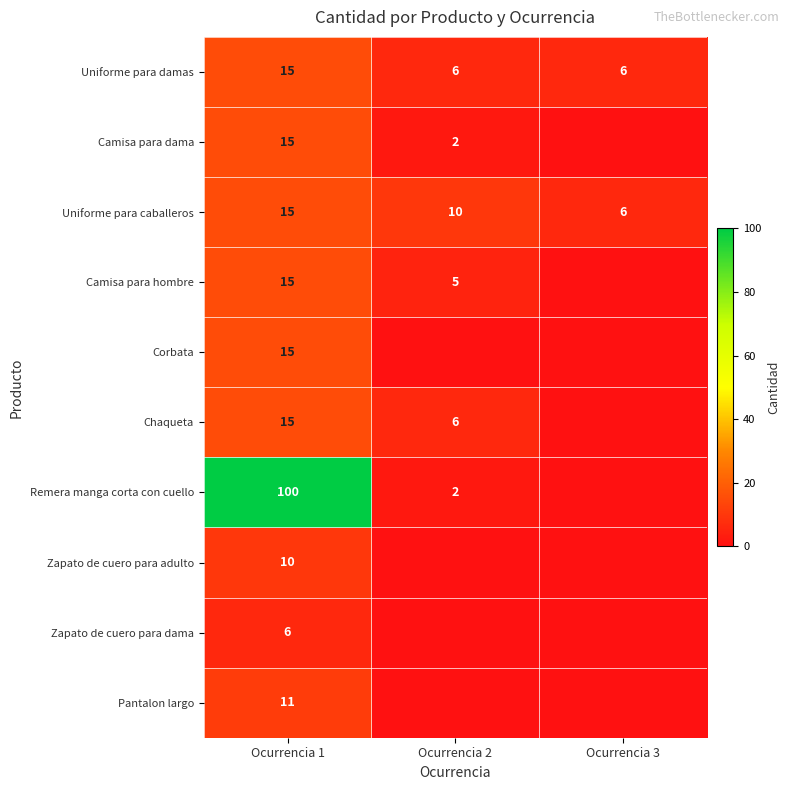

Is it true that Camisa para hombre equals 7 at Ocurrencia 2?

False